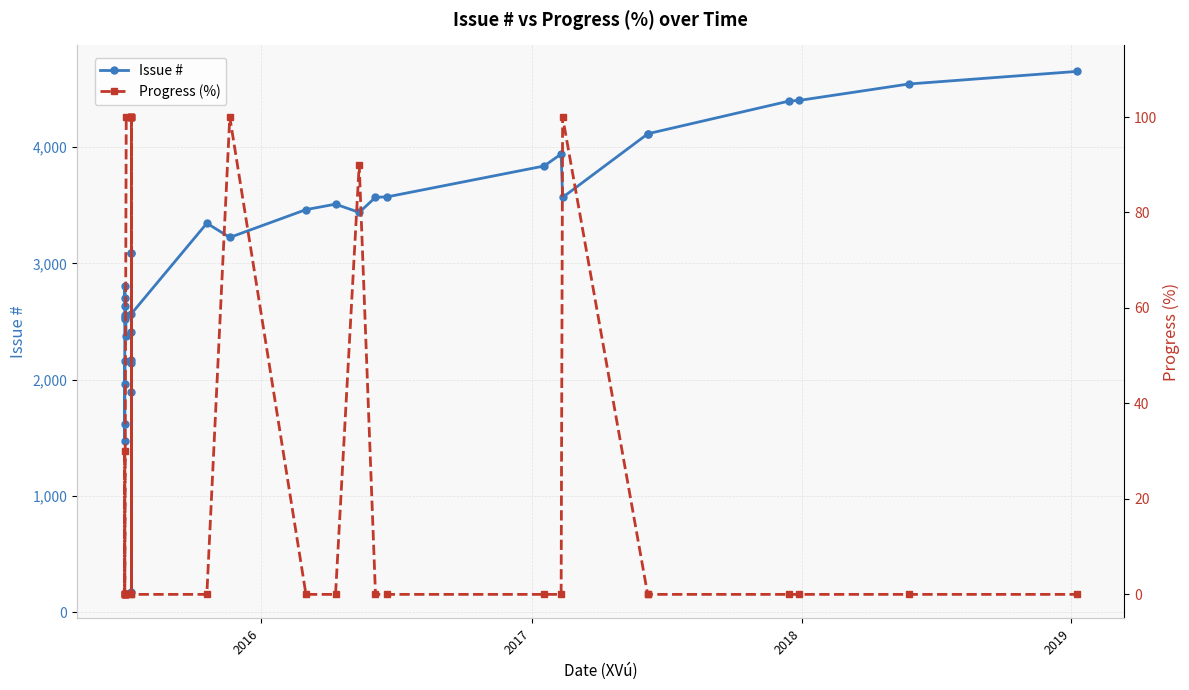

Is the value of Issue # at 23 greater than the value of Progress (%) at 31?

Yes